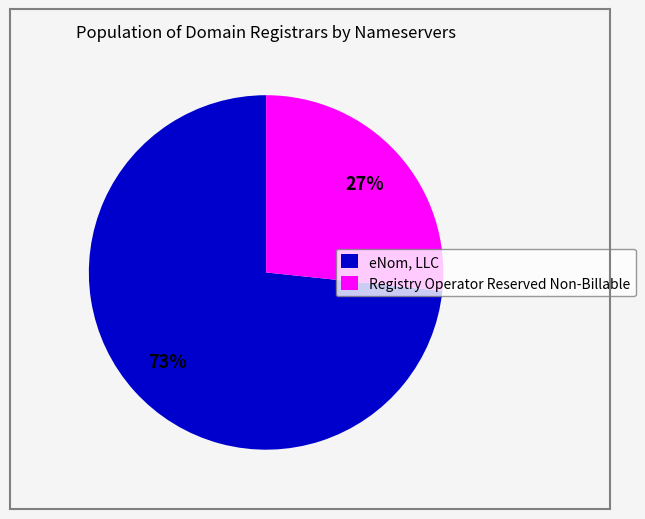

Which slice is the smallest?

Registry Operator Reserved Non-Billable